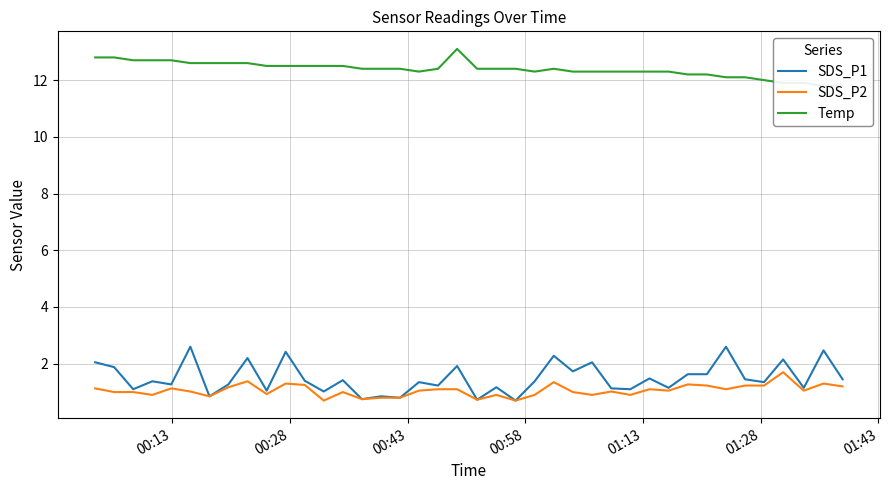

What is the maximum value for SDS_P1?

2.6